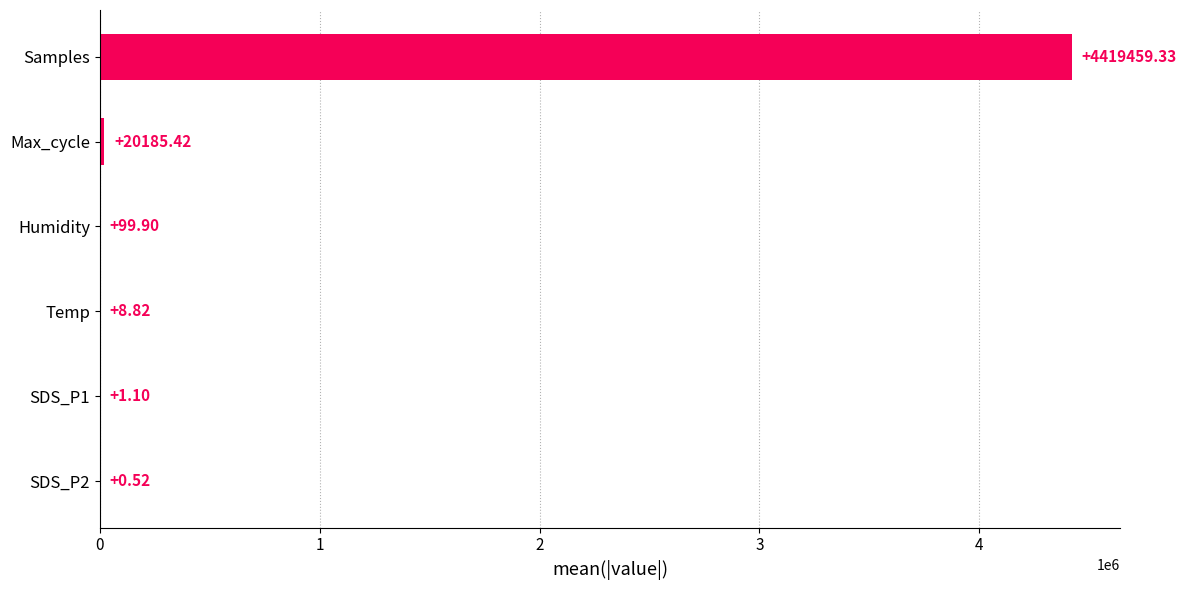

Where is the data nearest to the value 2209729?

Max_cycle